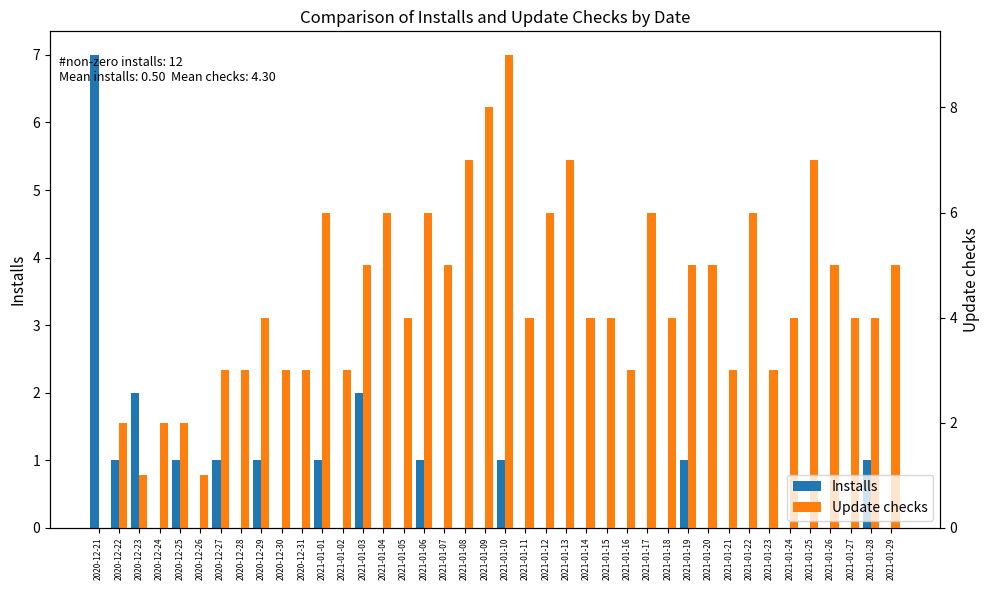

What is the sum of the Installs values at 2020-12-25 and 2021-01-12?

1